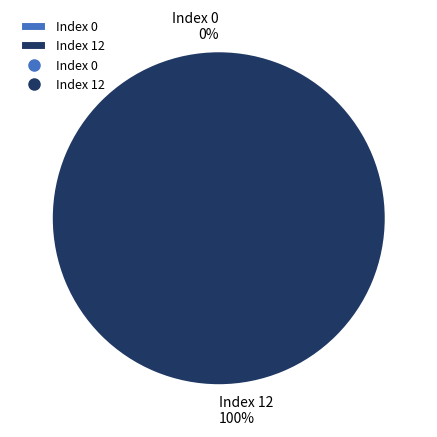

Rank the categories by value from lowest to highest.

io_index_0, io_index_12